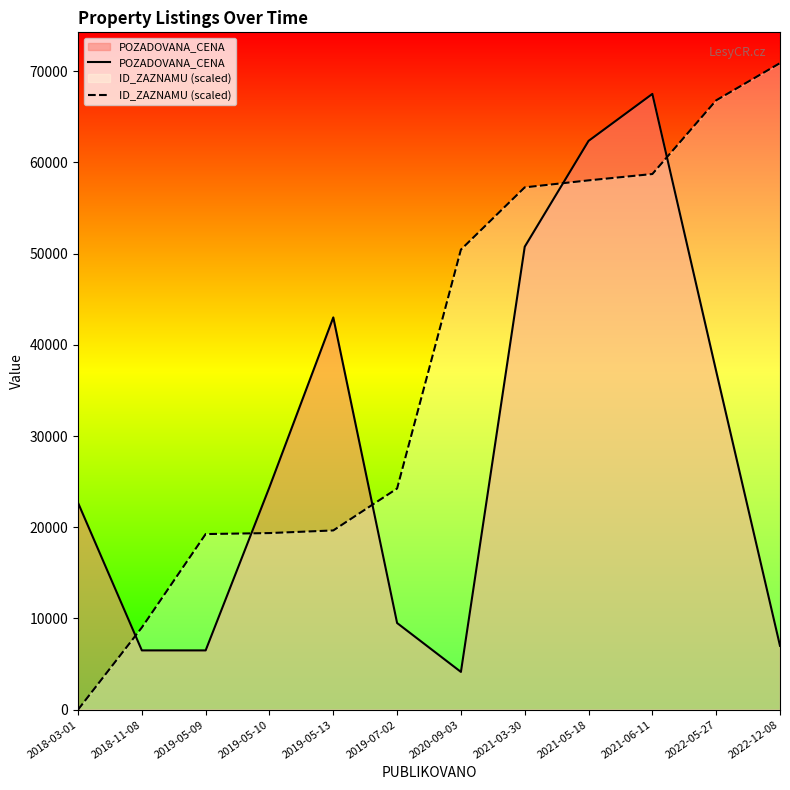

What is the value of the POZADOVANA_CENA point at the 6th from the left?

9500.0